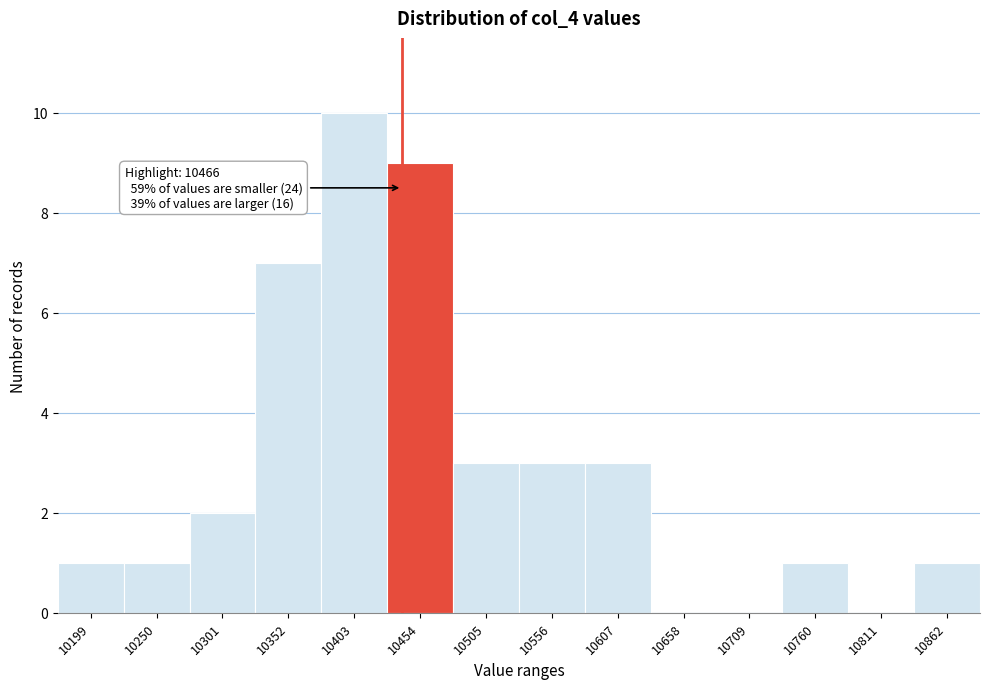

Reading left to right, transcribe all the data shown in this chart.

10199=1	10250=1	10301=2	10352=7	10403=10	10454=9	10505=3	10556=3	10607=3	10658=0	10709=0	10760=1	10811=0	10862=1